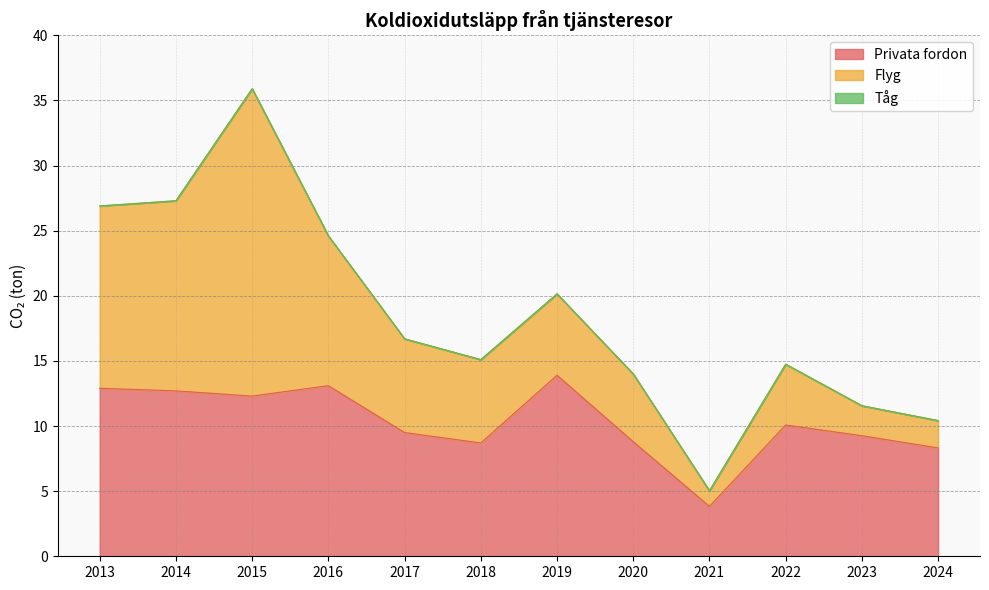

Which category has the lowest value in the Tåg series?

2021